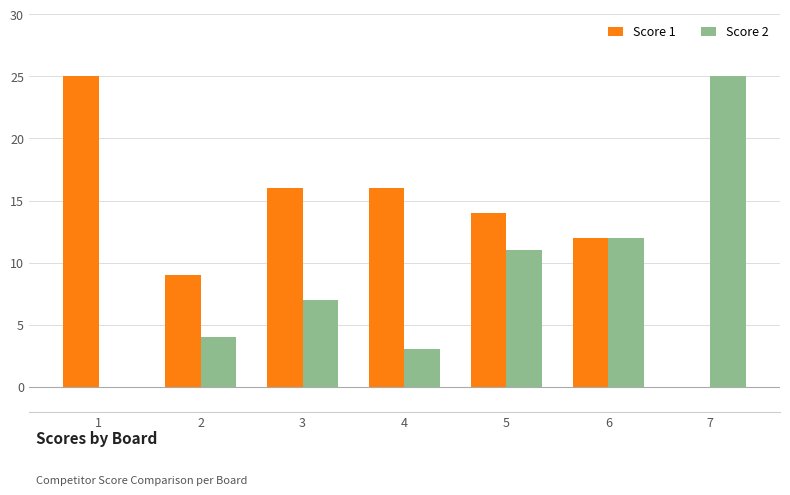

At which label is Score 1 closest to 12?

6